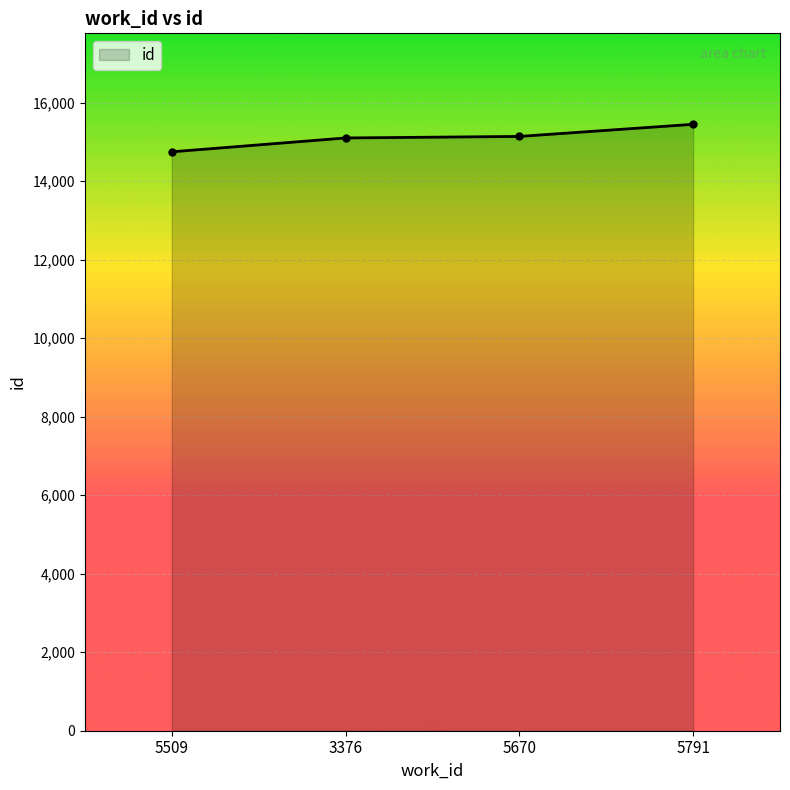

Is it true that the value at 5509 is 20995?

False